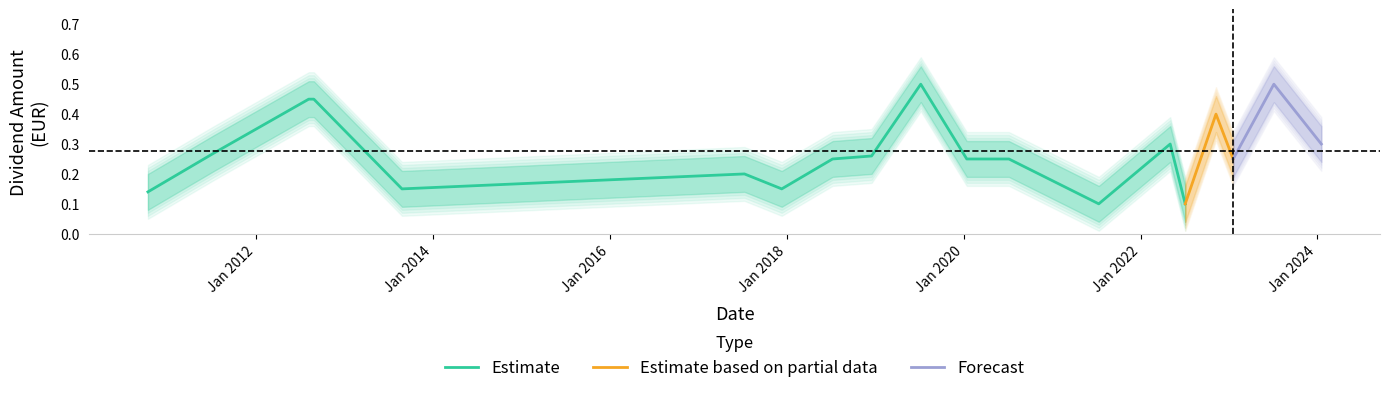

At 2017-12-11, list the series in order from smallest to largest.

lower, Dividend (EUR), upper